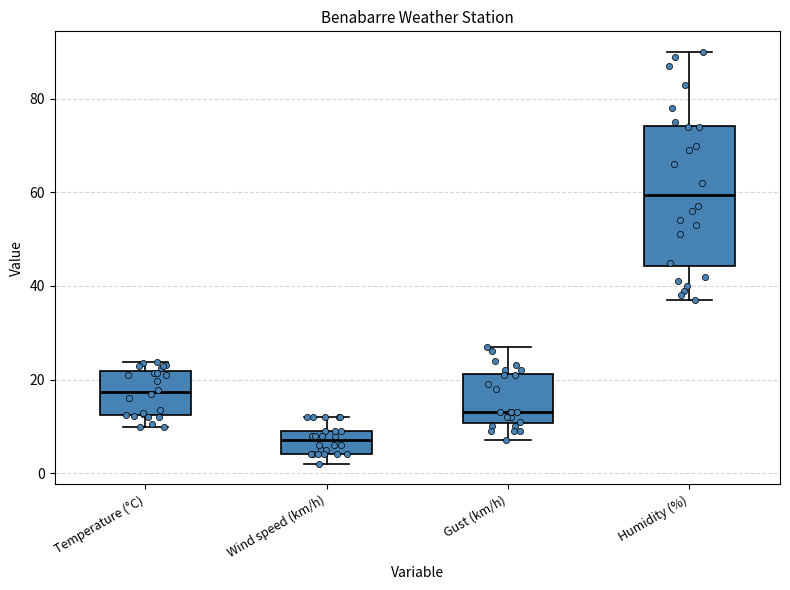

Reading left to right, read every box against the y-axis: the position of its median line, the range the box covers, and the ends of its whiskers. The values are not printed on the chart, so give them approximately, as read against the axis.

Temperature (°C): median 18, box 12 to 22, whiskers 10 to 24
Wind speed (km/h): median 8, box 4 to 10, whiskers 2 to 12
Gust (km/h): median 14, box 10 to 22, whiskers 8 to 28
Humidity (%): median 60, box 44 to 74, whiskers 38 to 90